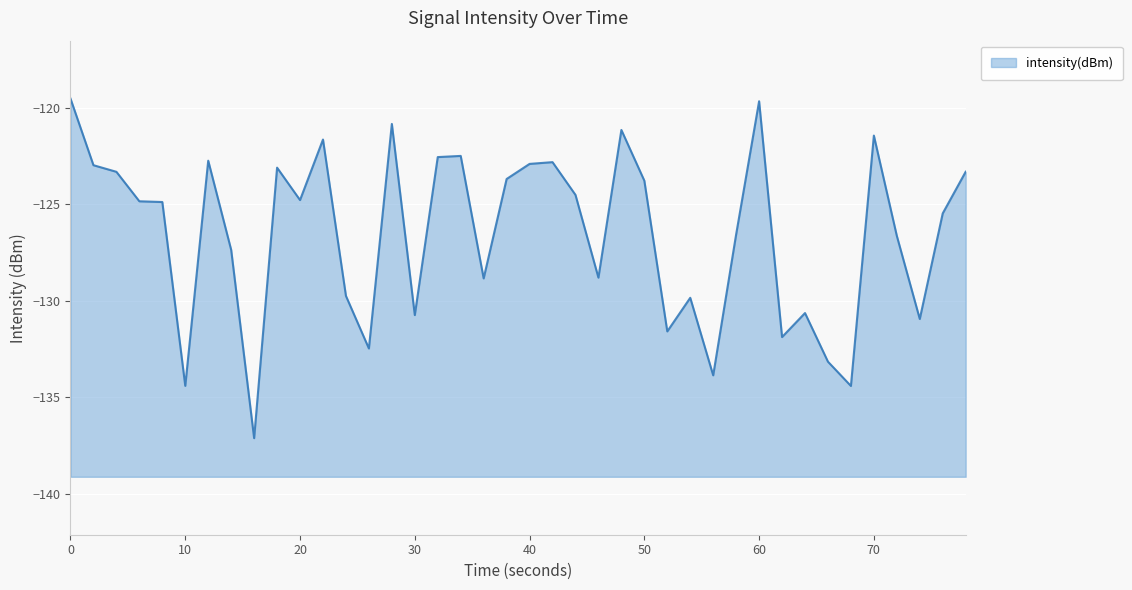

How many points are higher than both their immediate neighbors (excluding endpoints)?

11